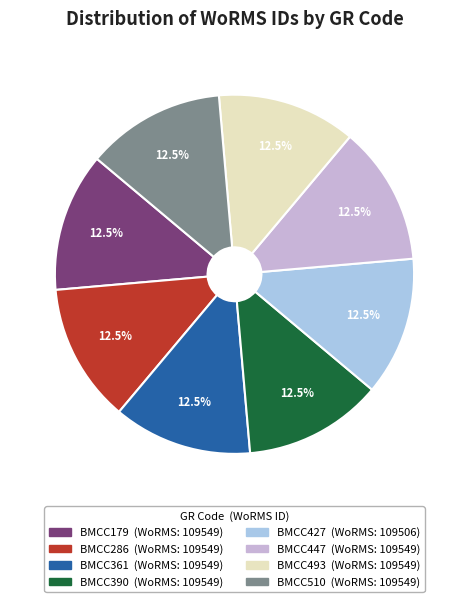

To the nearest percent, what is the average slice percentage?

12%